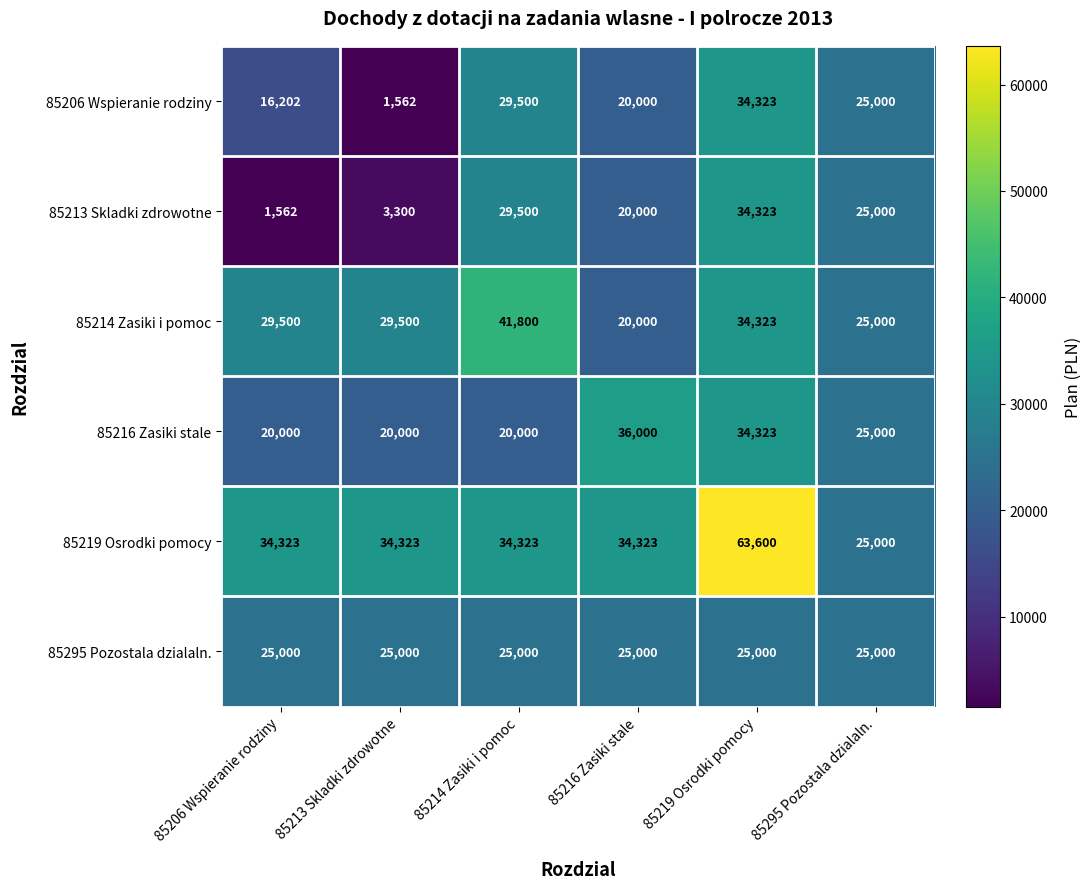

Is it true that 85216 Zasiki stale equals 34323 at 85219 Osrodki pomocy?

True